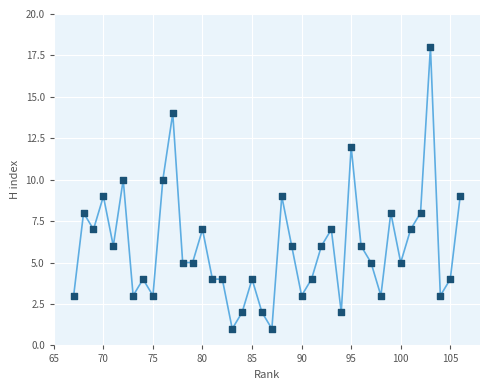

What is the range of X values (max minus min)?

39